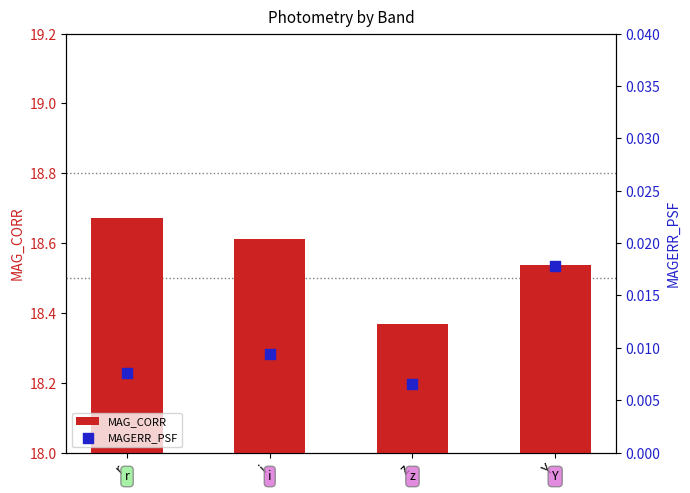

What is the total value across all series at z?

18.4